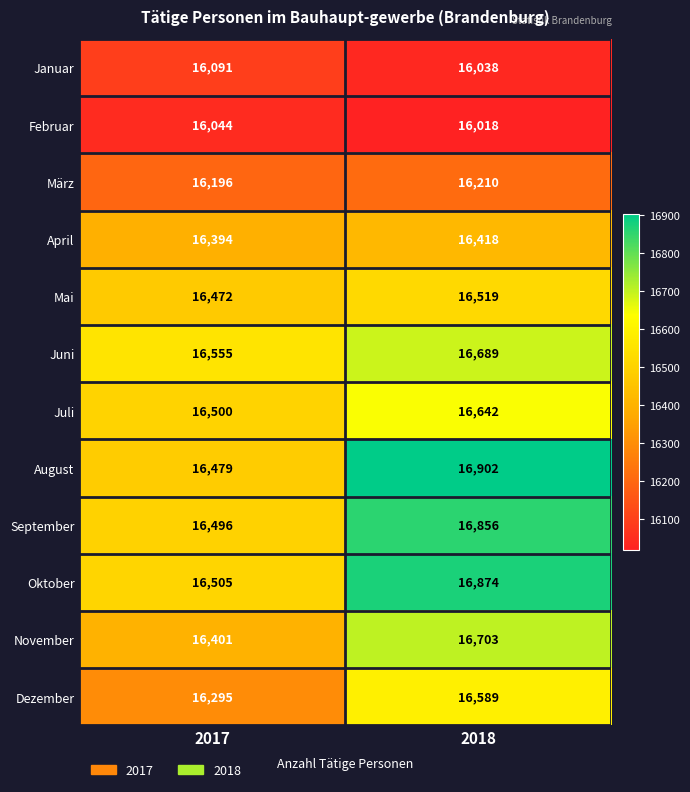

At which category is the sum across all series the highest?

2018